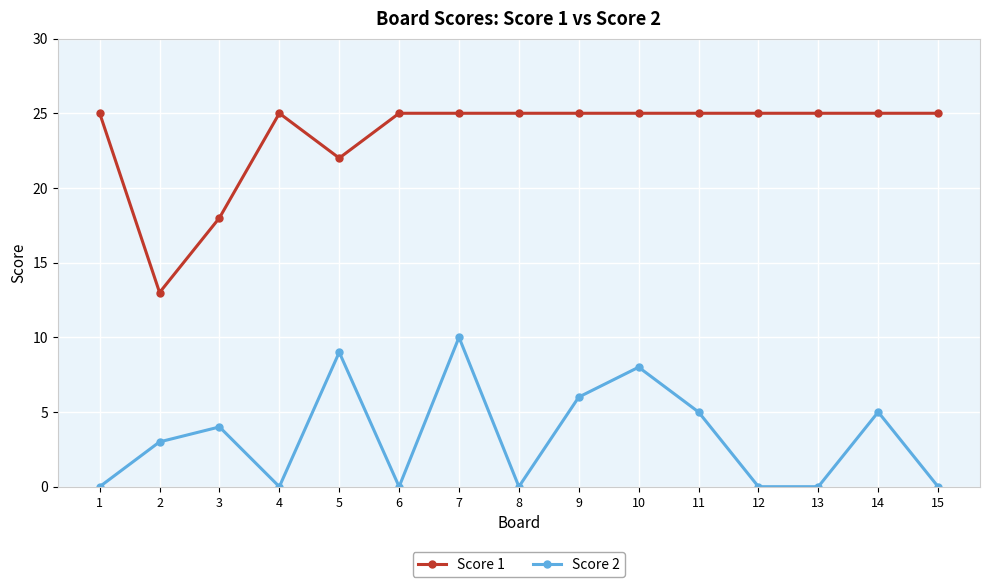

Between 2 and 12, which series saw the biggest shift?

Score 1